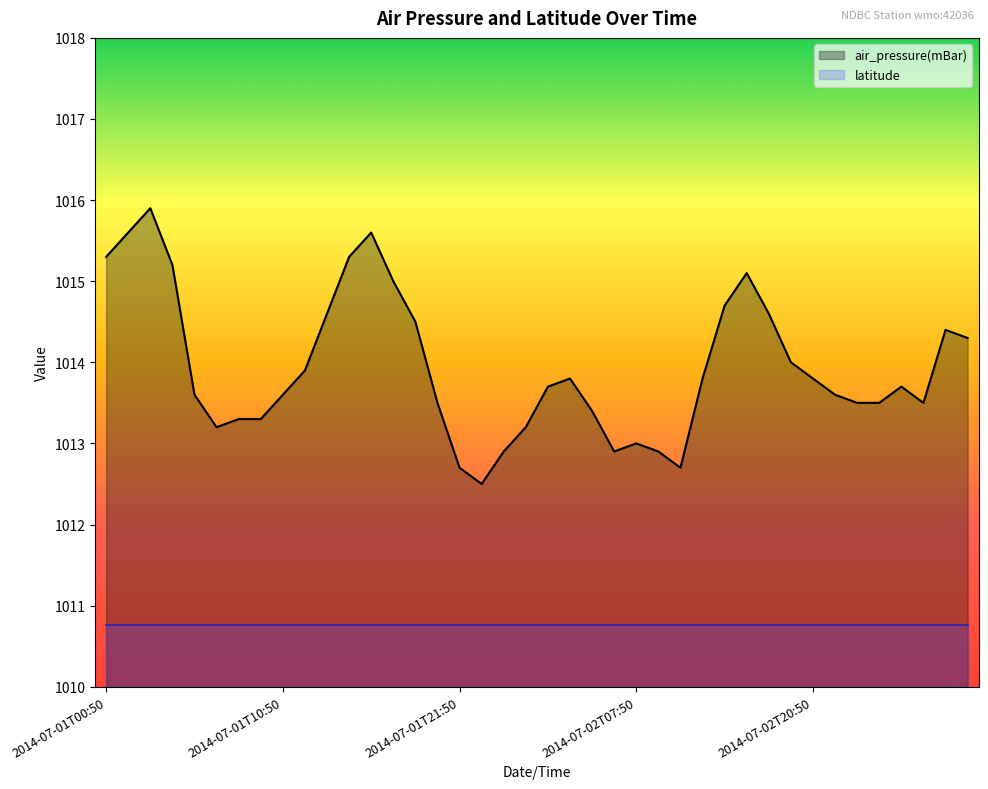

Reading right to left, list all the values displayed in this chart.

1014.3	1014.4	1013.5	1013.7	1013.5	1013.5	1013.6	1013.8	1014.0	1014.6	1015.1	1014.7	1013.8	1012.7	1012.9	1013.0	1012.9	1013.4	1013.8	1013.7	1013.2	1012.9	1012.5	1012.7	1013.5	1014.5	1015.0	1015.6	1015.3	1014.6	1013.9	1013.6	1013.3	1013.3	1013.2	1013.6	1015.2	1015.9	1015.6	1015.3